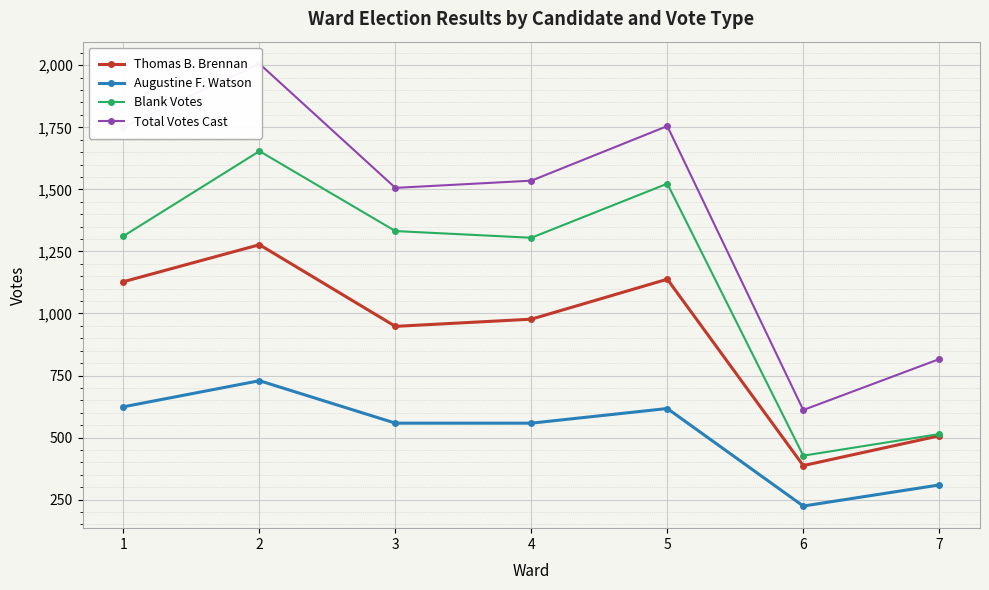

How many data points in Total Votes Cast are above 1535?

3